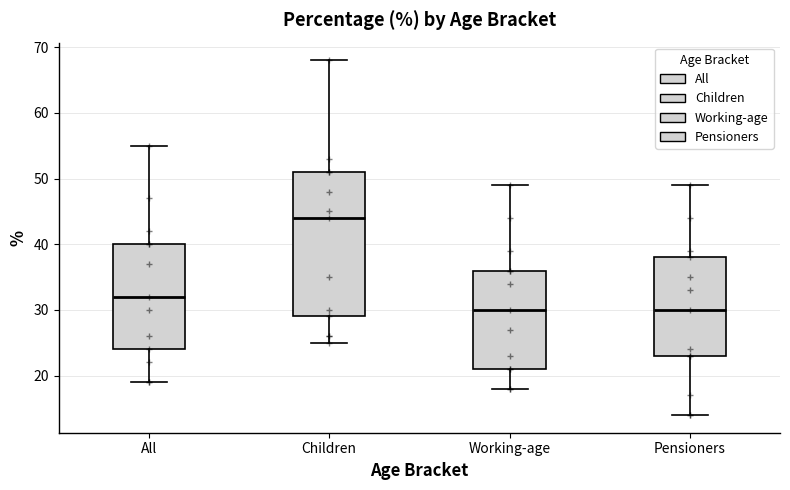

Which box's median line is the highest?

Children